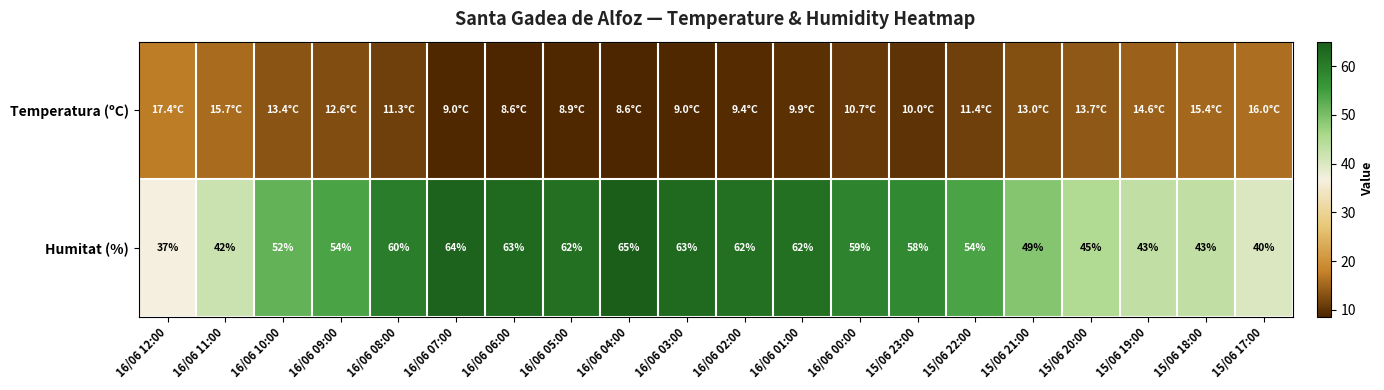

What is the difference between the maximum and minimum values in the Humitat (%) series?

28.0